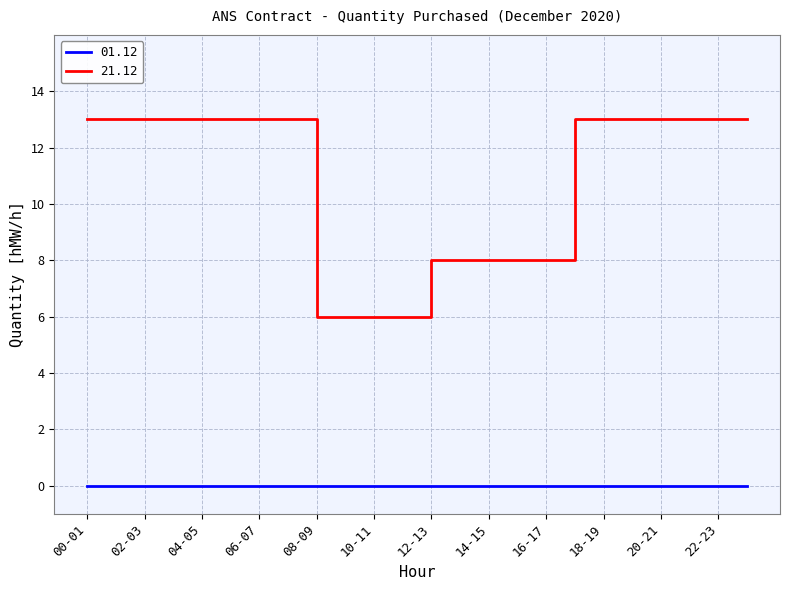

List the series in order of their peak value, lowest first.

01.12, 21.12